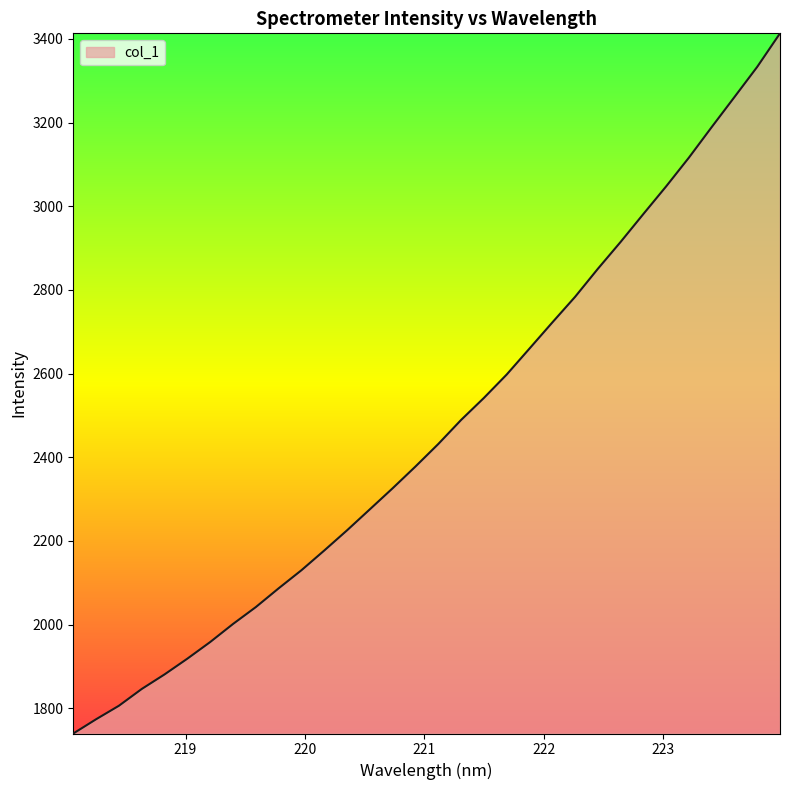

Count the number of data series in this chart.

1